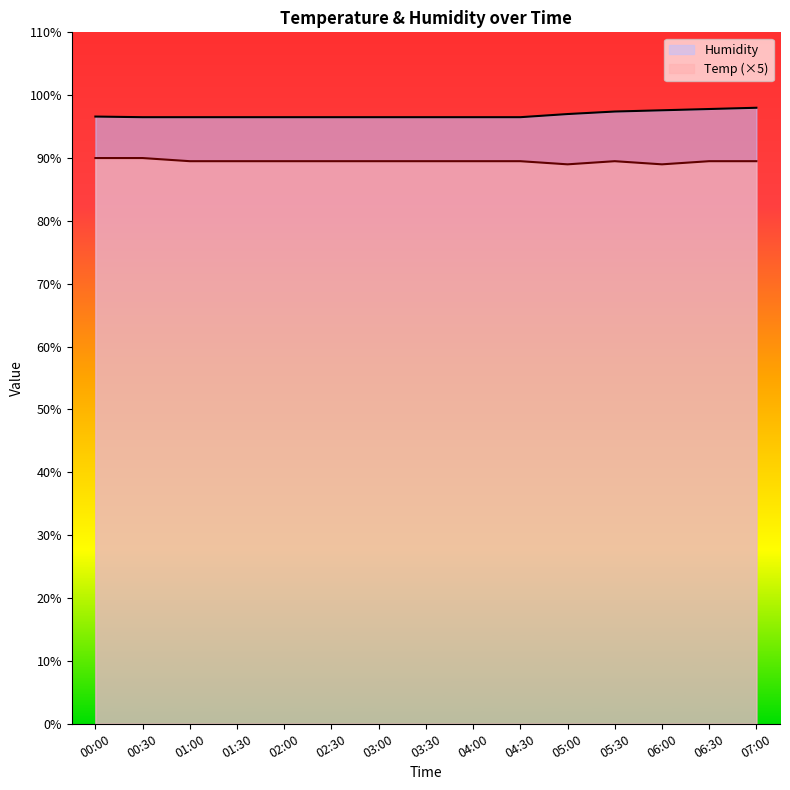

Where is the first local minimum for Temp?

05:00